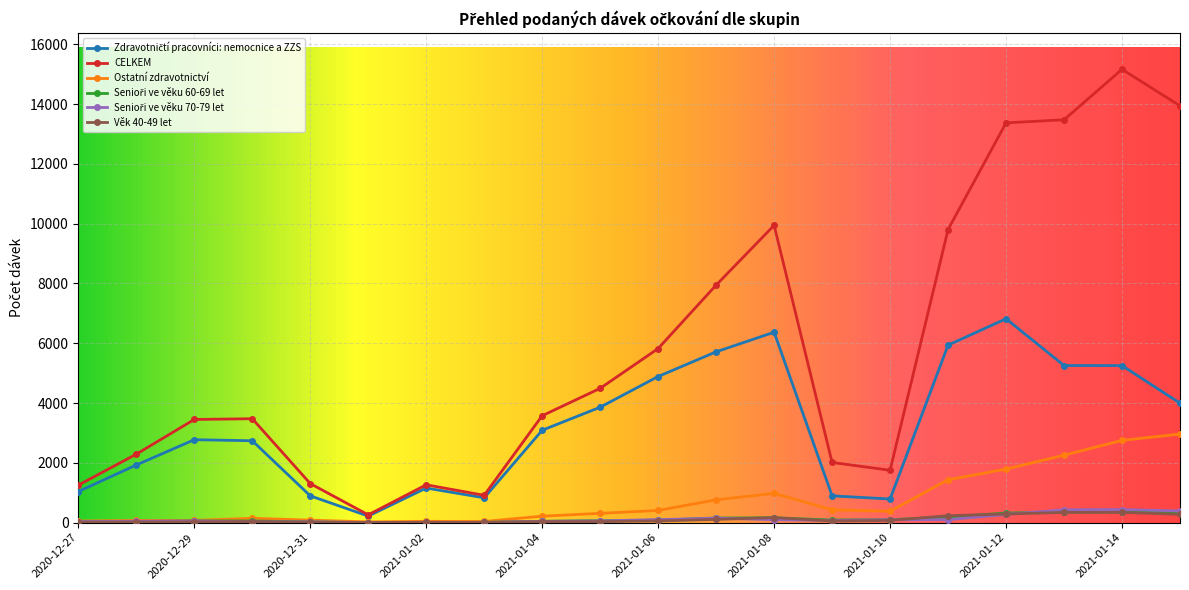

Which series has the largest total across all categories?

CELKEM